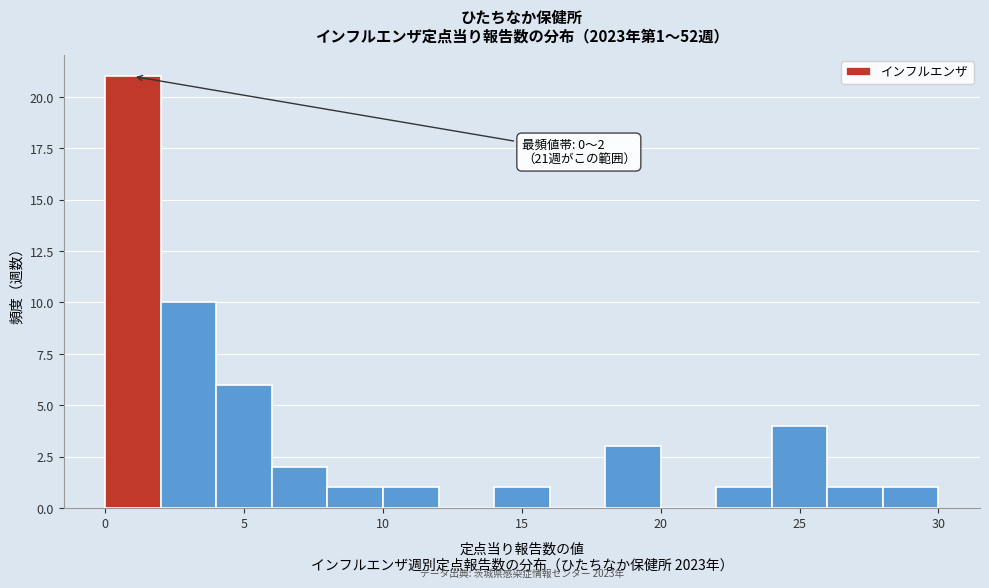

Over which range of the x-axis is the bar tallest?

0 to 2